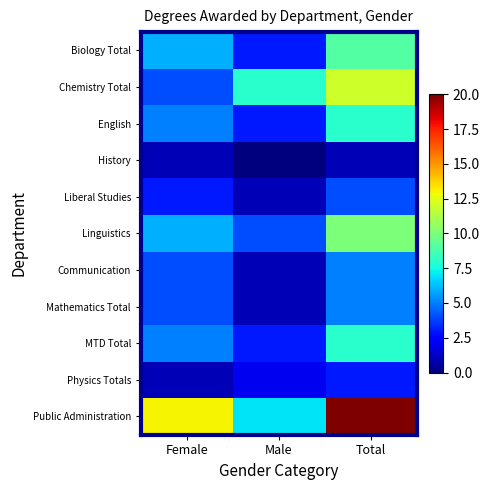

Reading left to right, extract all data points from this chart.

Biology Total: Female=6	Male=3	Total=9
Chemistry Total: Female=4	Male=8	Total=12
English: Female=5	Male=3	Total=8
History: Female=1	Male=0	Total=1
Liberal Studies: Female=3	Male=1	Total=4
Linguistics: Female=6	Male=4	Total=10
Communication: Female=4	Male=1	Total=5
Mathematics Total: Female=4	Male=1	Total=5
MTD Total: Female=5	Male=3	Total=8
Physics Totals: Female=1	Male=2	Total=3
Public Administration: Female=13	Male=7	Total=20